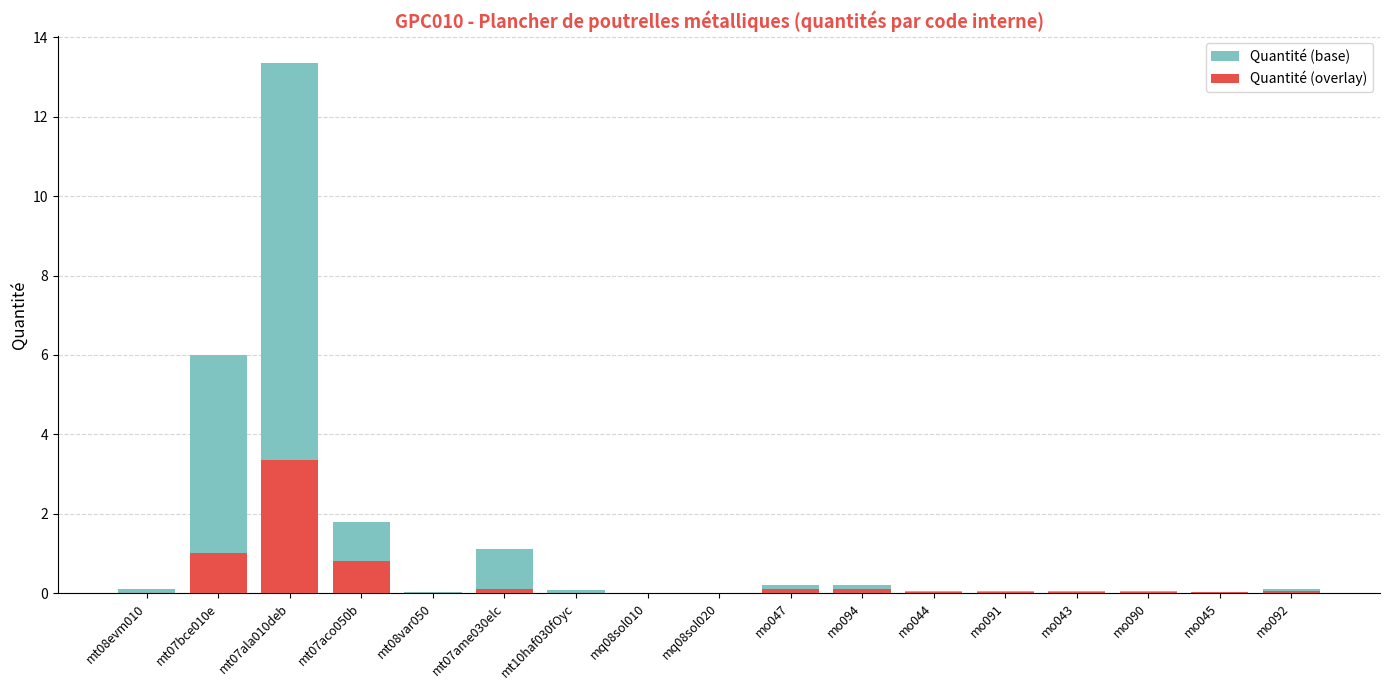

Between mo091 and mt08evm010, which is larger?

mt08evm010